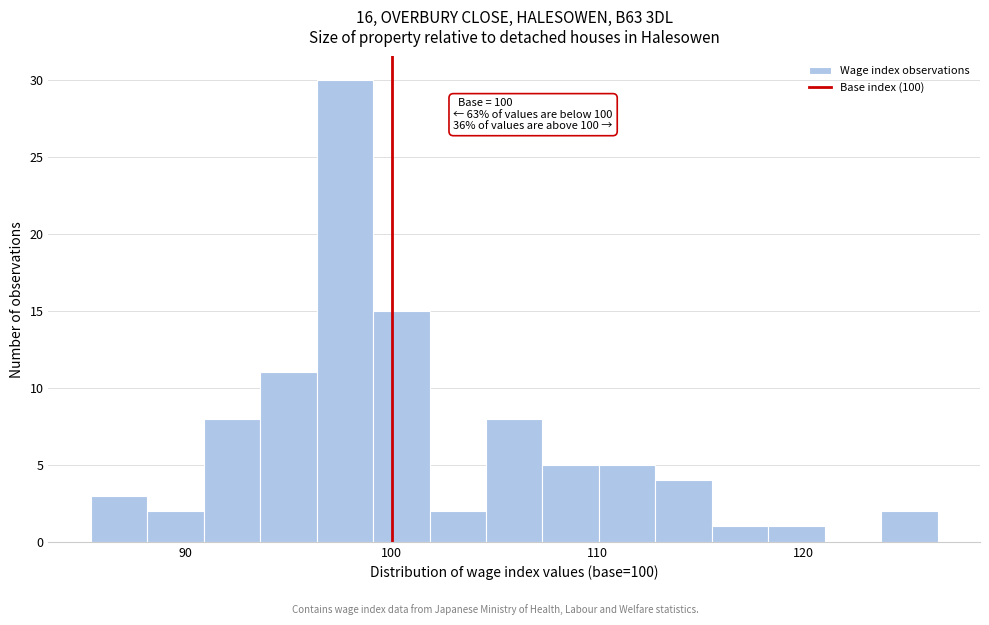

Read against the x-axis, roughly where is the centre of the tallest bar?

98